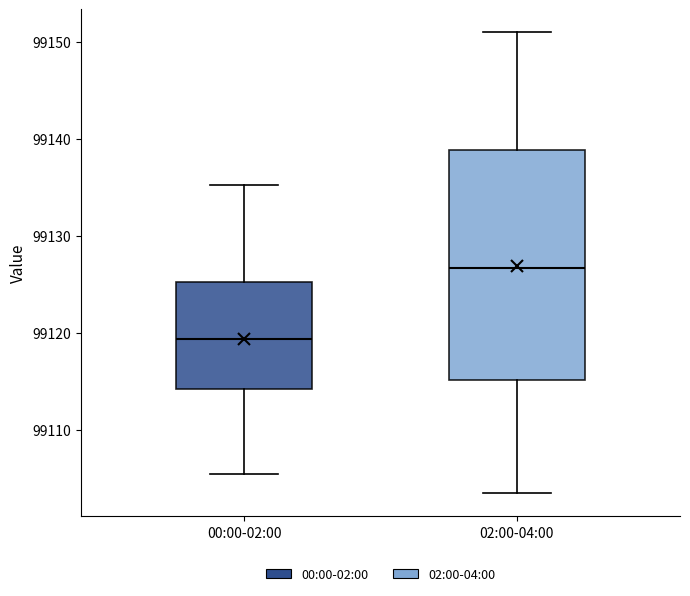

Reading left to right, transcribe this box plot: for each box, give where its median line is, the range the box spans, and where its two whiskers end, as read against the y-axis. The values are not printed on the chart, so give them approximately, as read against the axis.

00:00-02:00: median 99119, box 99114 to 99125, whiskers 99105 to 99135
02:00-04:00: median 99127, box 99115 to 99139, whiskers 99104 to 99151